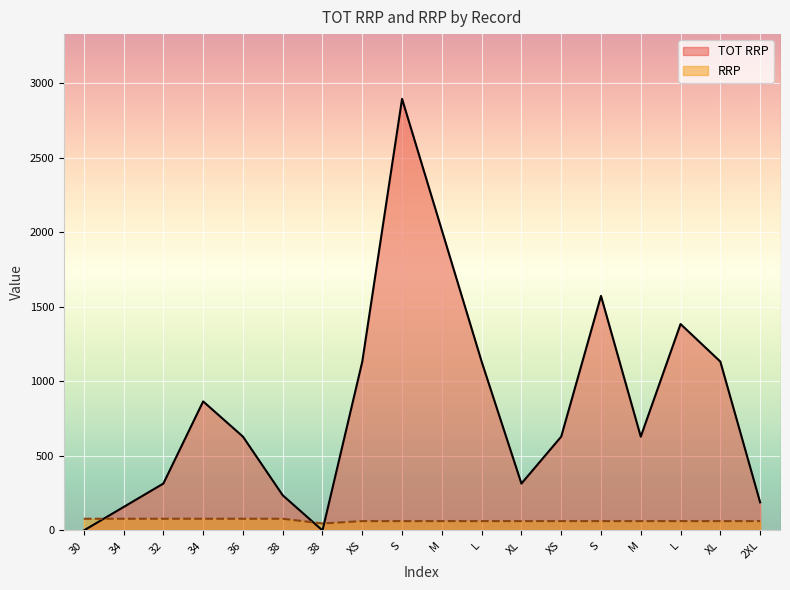

Where is RRP nearest to the value 62?

XS